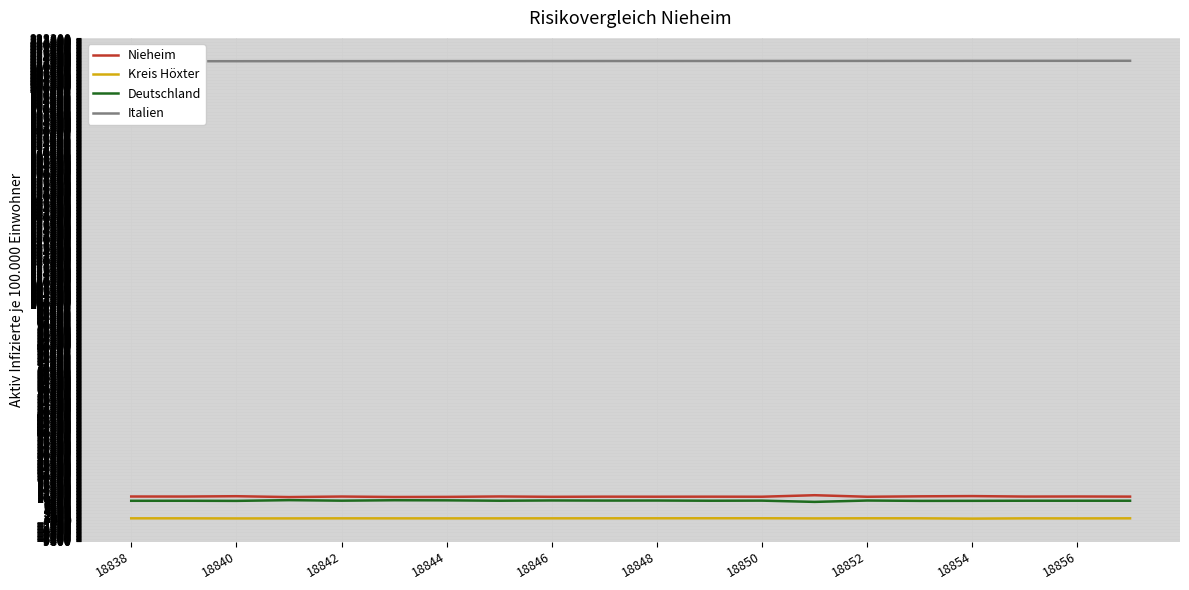

In Kreis Höxter, how many points are higher than both neighbors (excluding endpoints)?

4